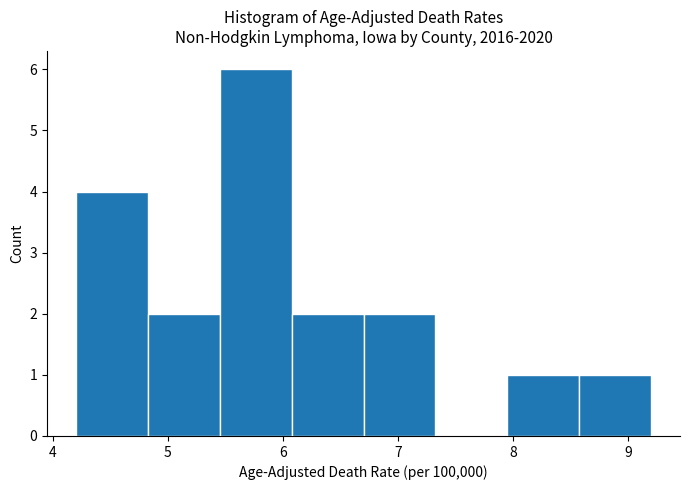

What is the height of the bar covering 8.0 to 8.6 on the x-axis? Neither the bar edges nor the heights are printed on the chart, so give them approximately, as read against the axes.

1